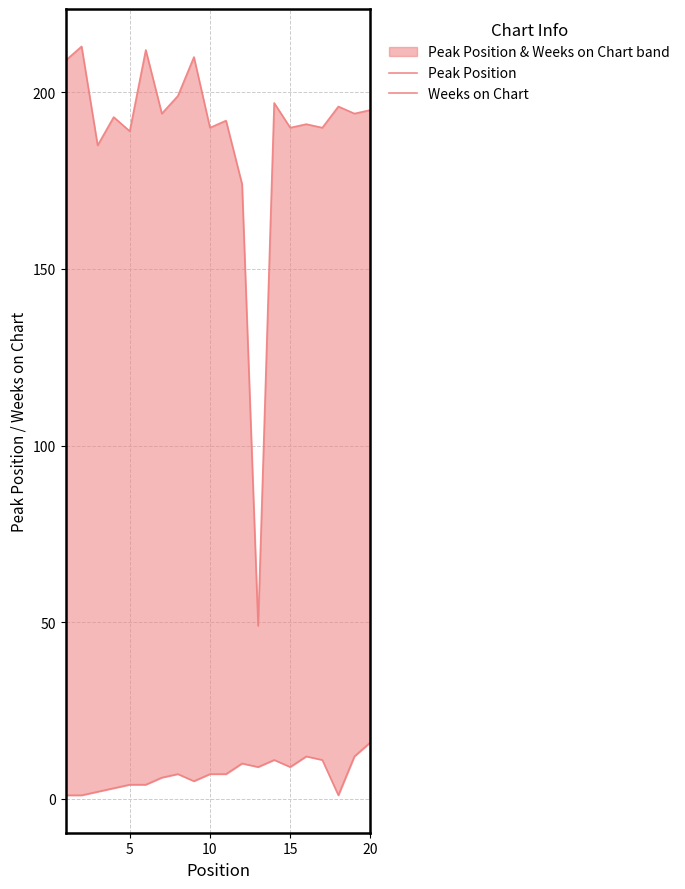

In Weeks on Chart, how many points are lower than both neighbors (excluding endpoints)?

8